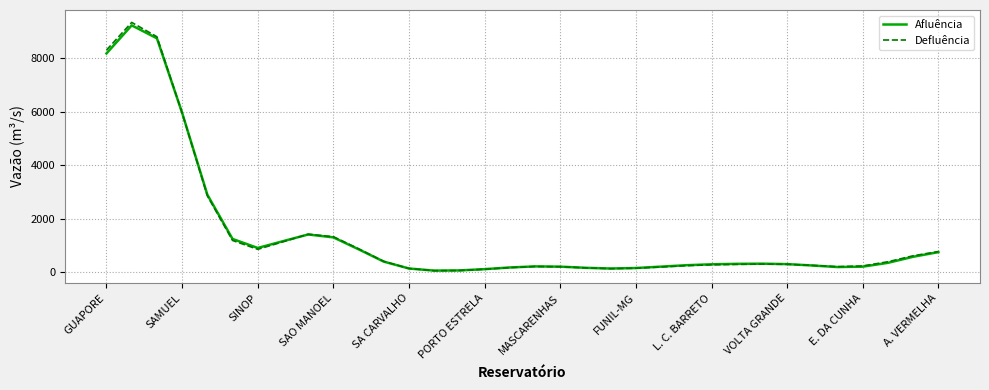

Which series has the largest range (max minus min)?

Defluência